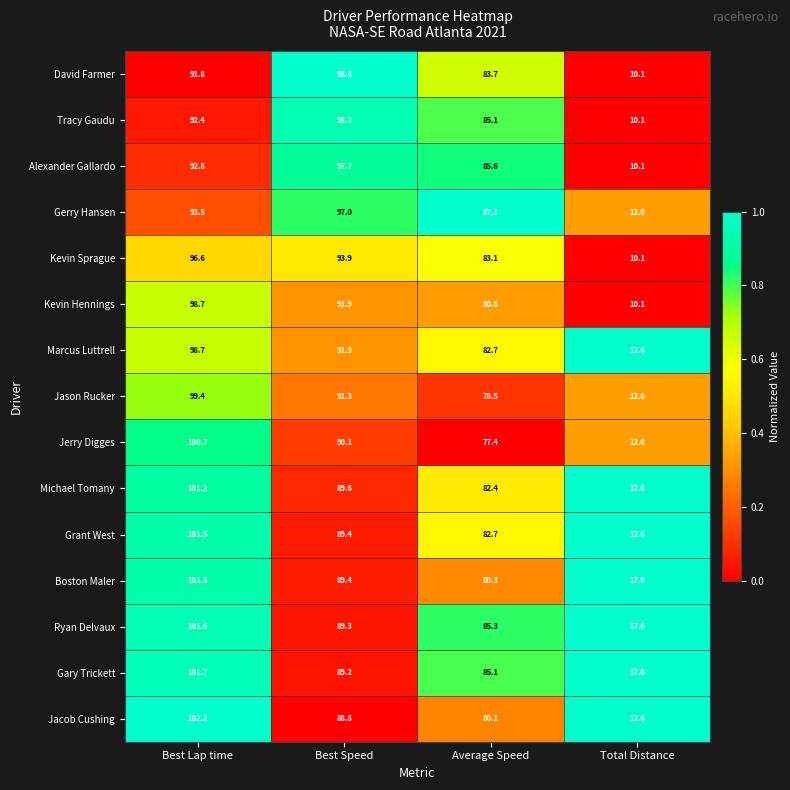

What is the sum of all Kevin Sprague values?

283.7